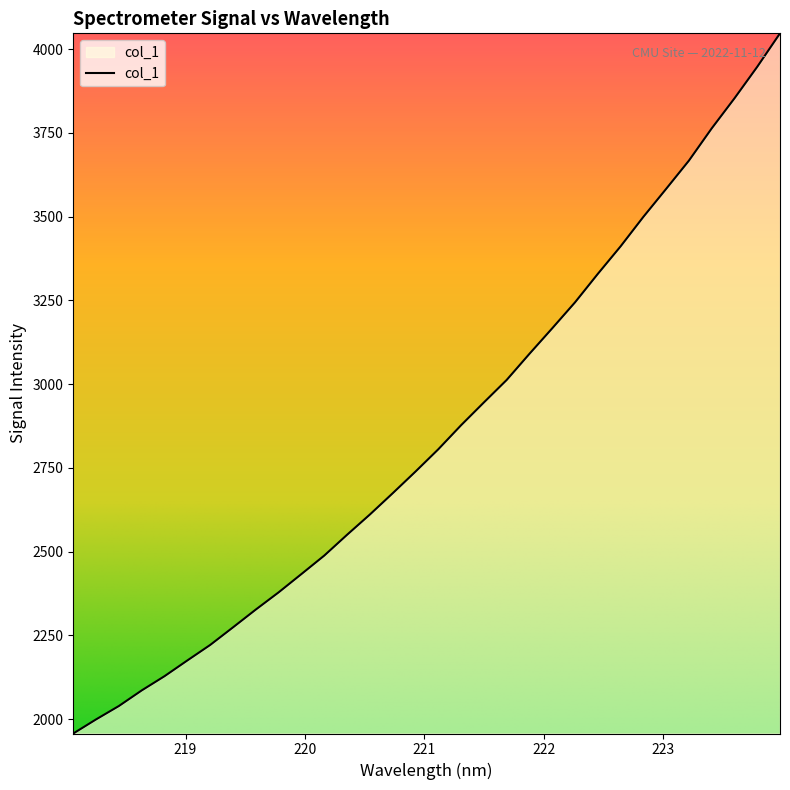

What is the difference between the maximum and minimum values?

2089.6